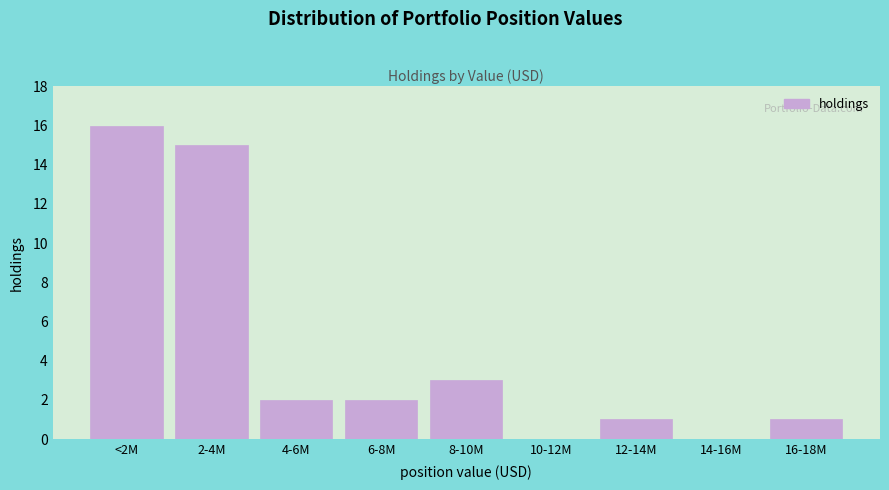

Reading left to right, extract all data points from this chart.

<2M=16	2-4M=15	4-6M=2	6-8M=2	8-10M=3	10-12M=0	12-14M=1	14-16M=0	16-18M=1